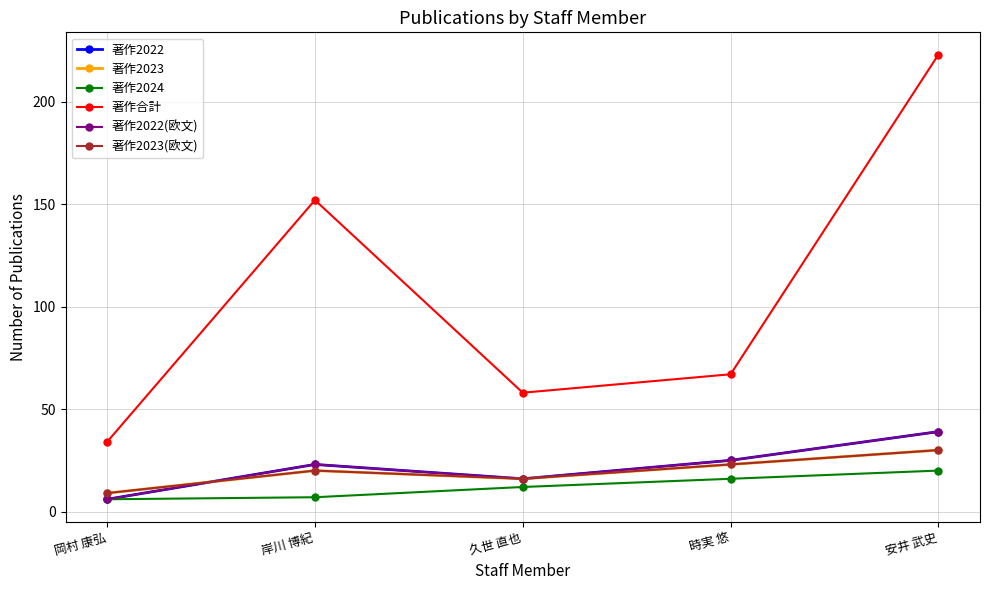

At how many categories does at least one series exceed 137?

2